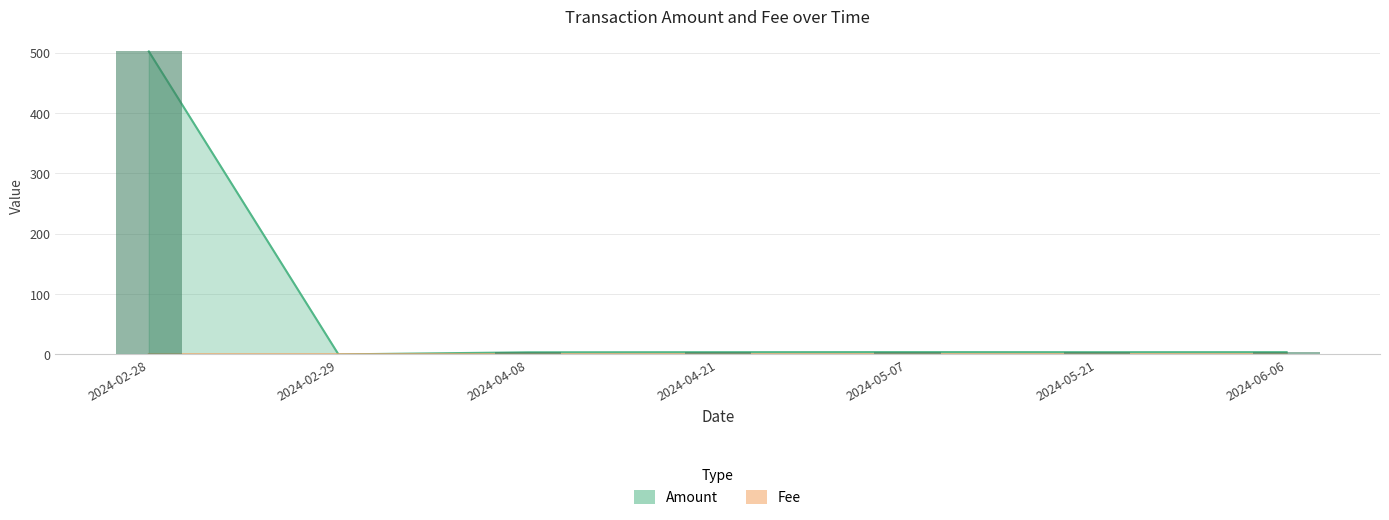

How many bars are there in each group?

2